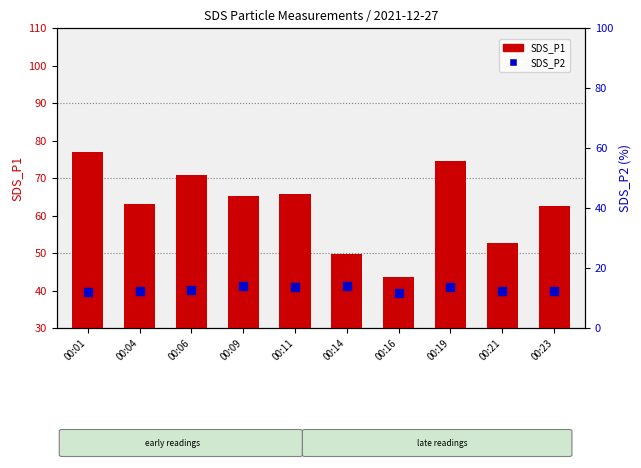

Which series reaches the minimum Y coordinate?

SDS_P2